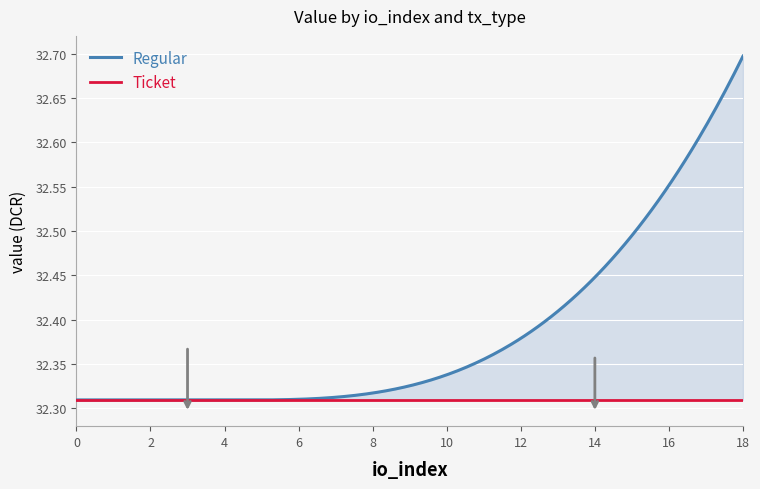

What is the sum of all Regular values?

226.6